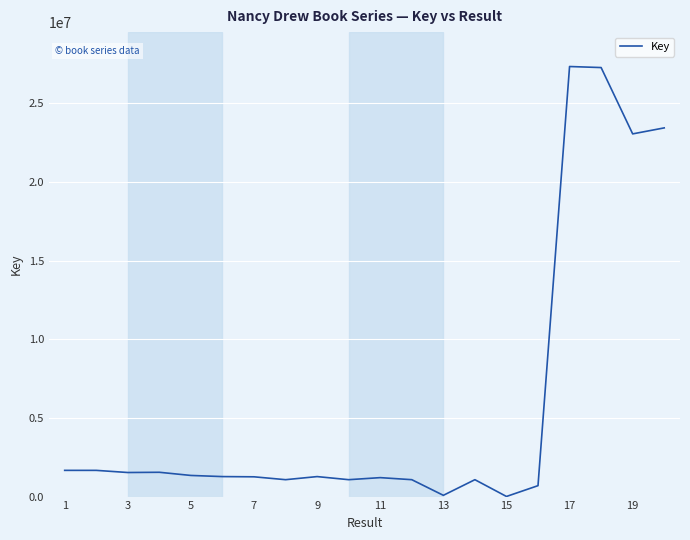

What is the difference between the maximum and minimum values?

27337493